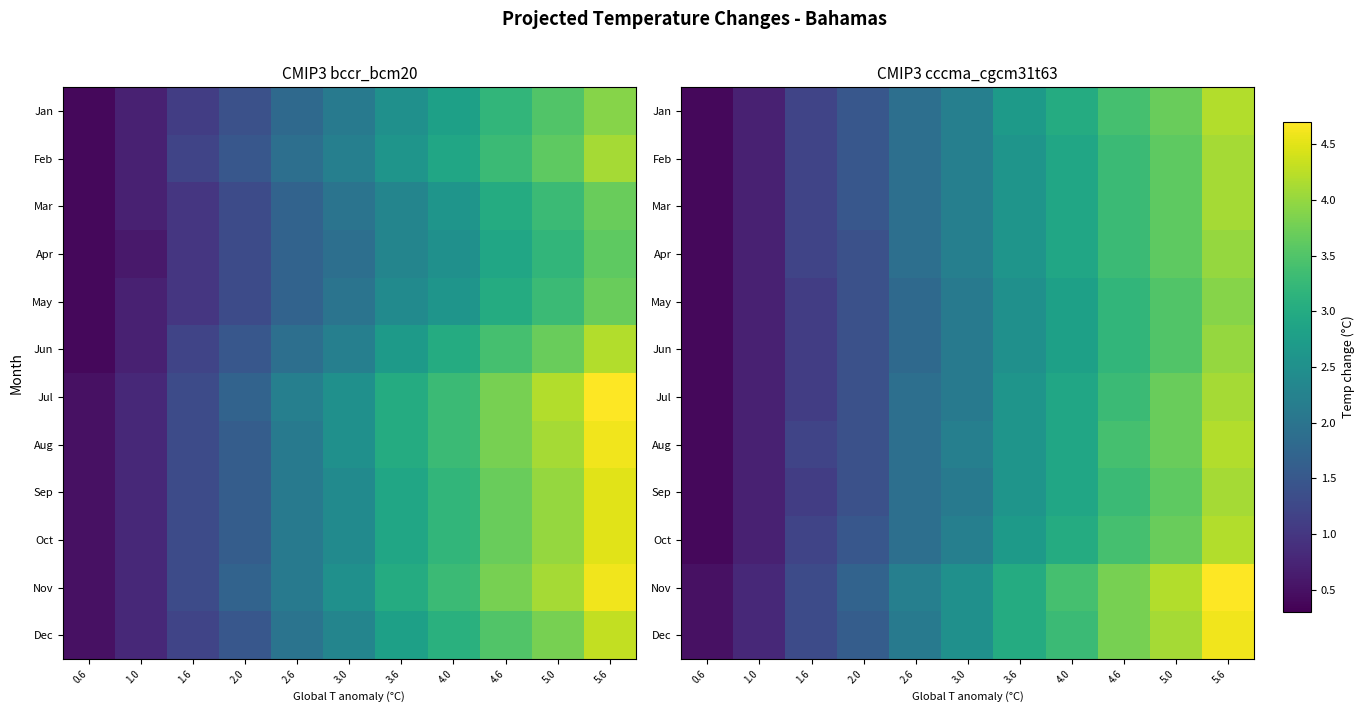

What is the sum of all Feb values?

24.4